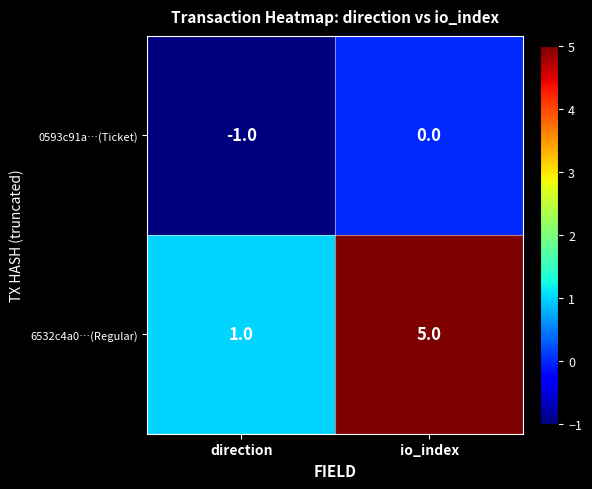

Is it true that 6532c4a0…(Regular) equals 1 at direction?

True